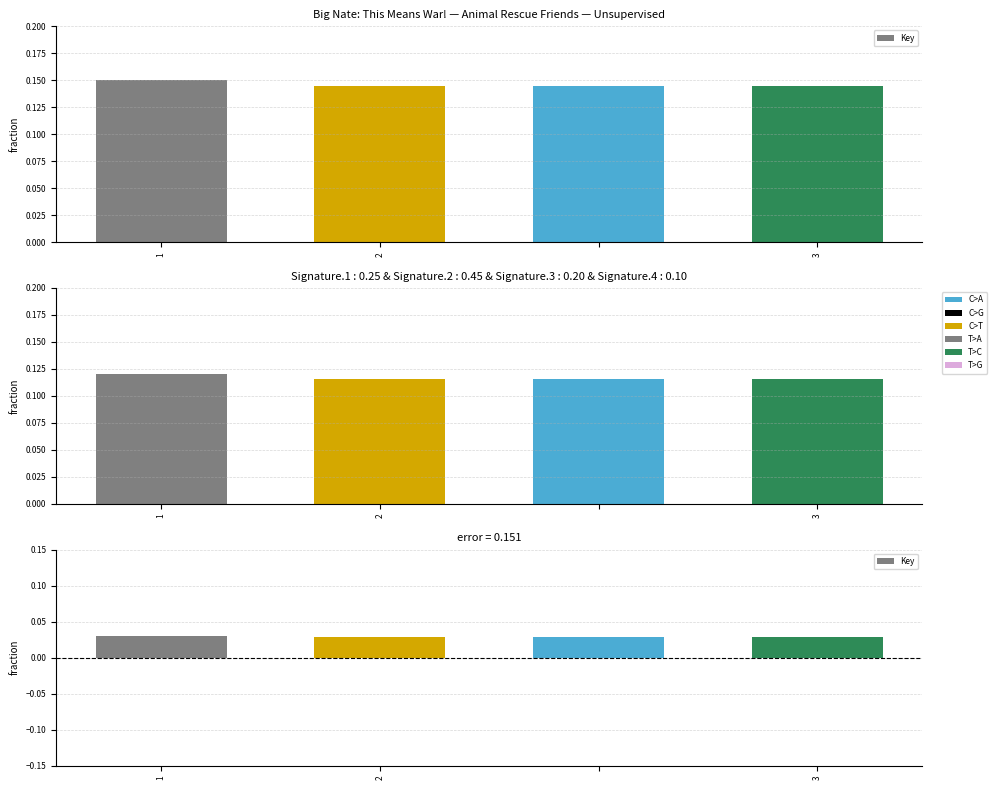

Rank the categories by value from highest to lowest.

1, 3, 2, 3